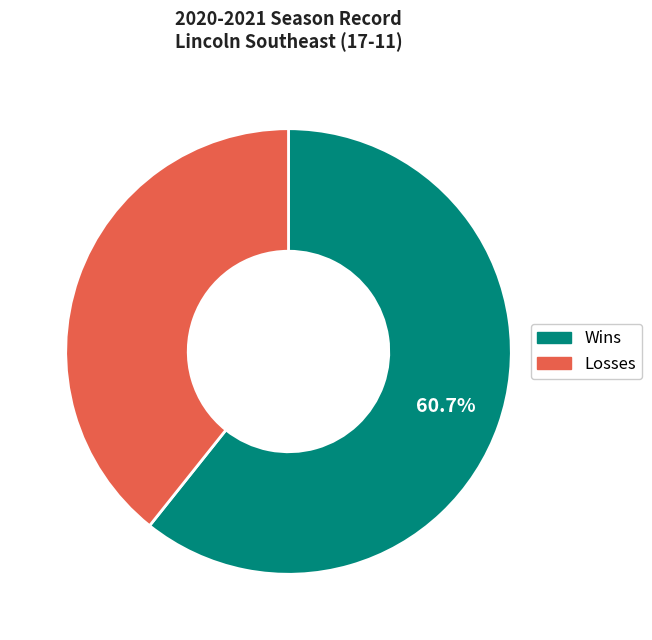

Approximately how many times larger is the value at Wins compared to Losses?

1.5